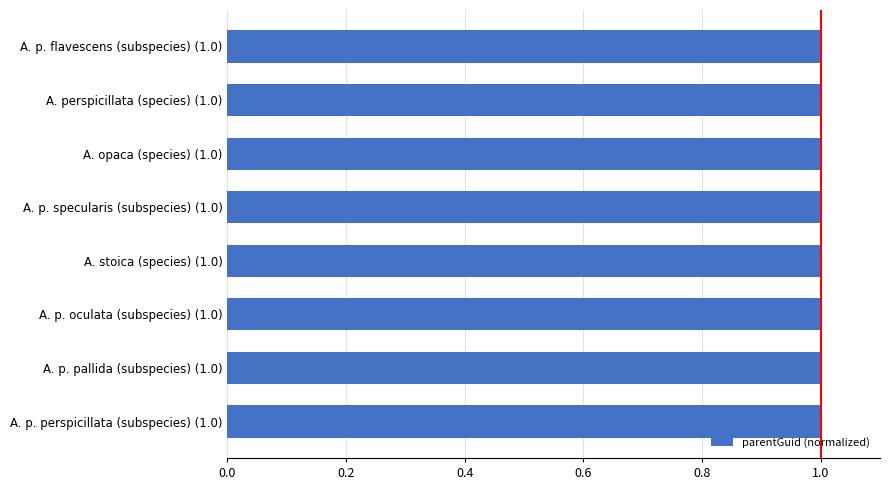

Is it true that the value at A. p. oculata (subspecies) (1.0) is 0.3?

False